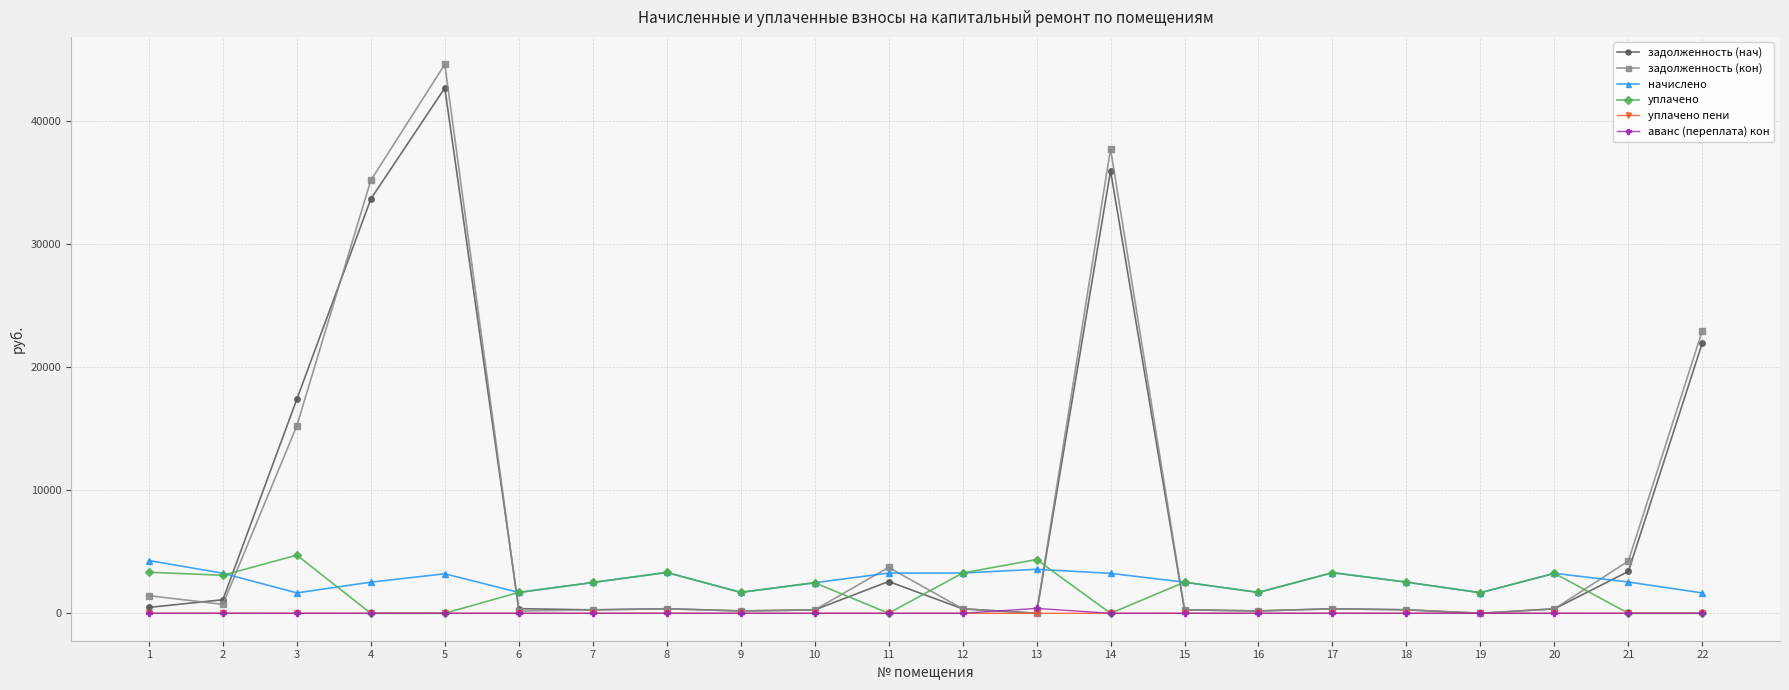

True or false: начислено has more than 2 points higher than both neighbors.

True